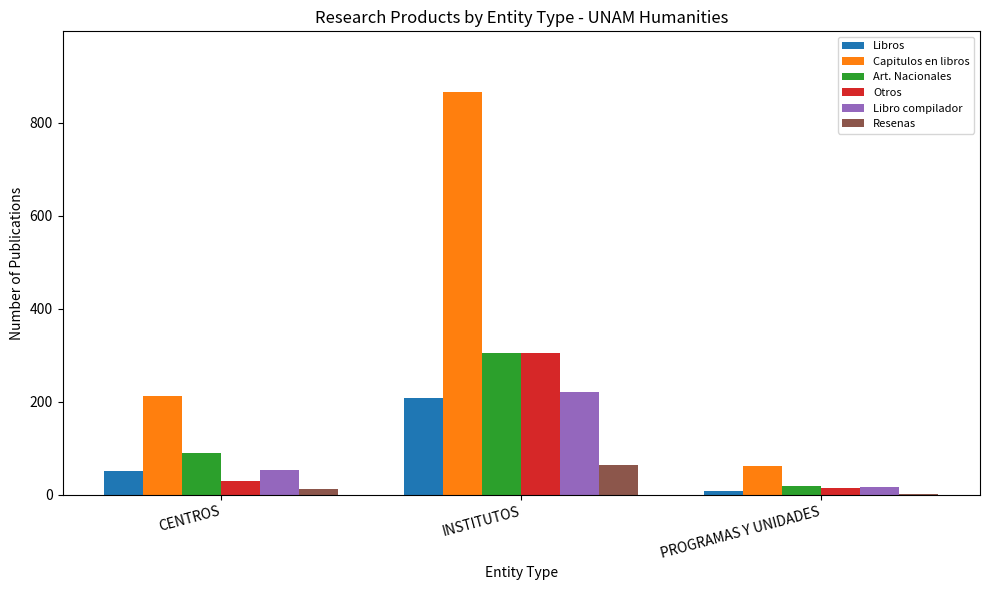

The Libros series shows 337 at INSTITUTOS. True or false?

False